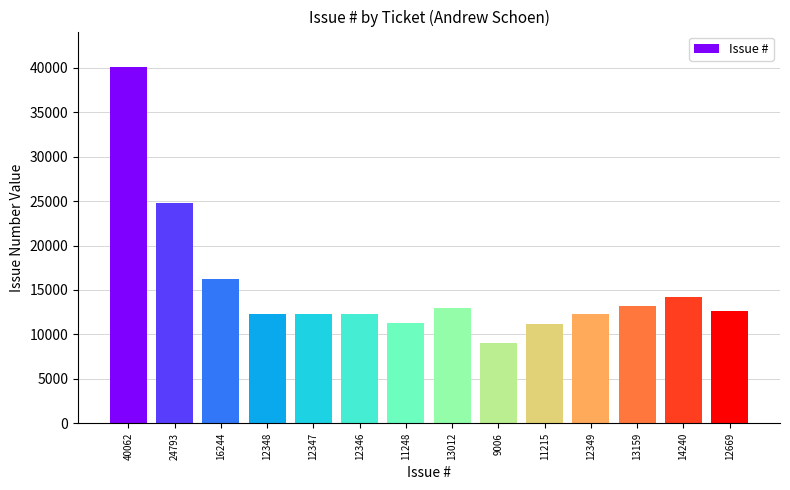

What is the difference between the maximum and minimum values?

31056